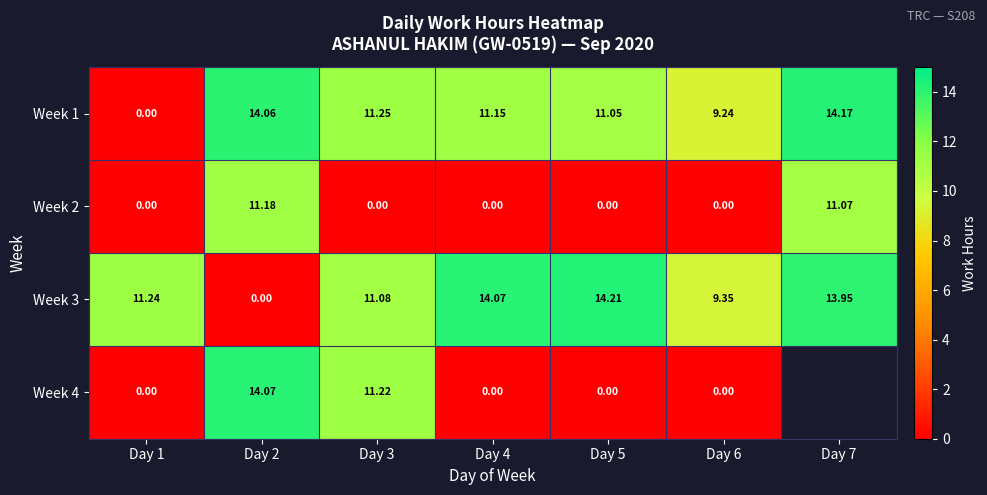

Which has a higher value, Day 1 or Day 5?

Day 5